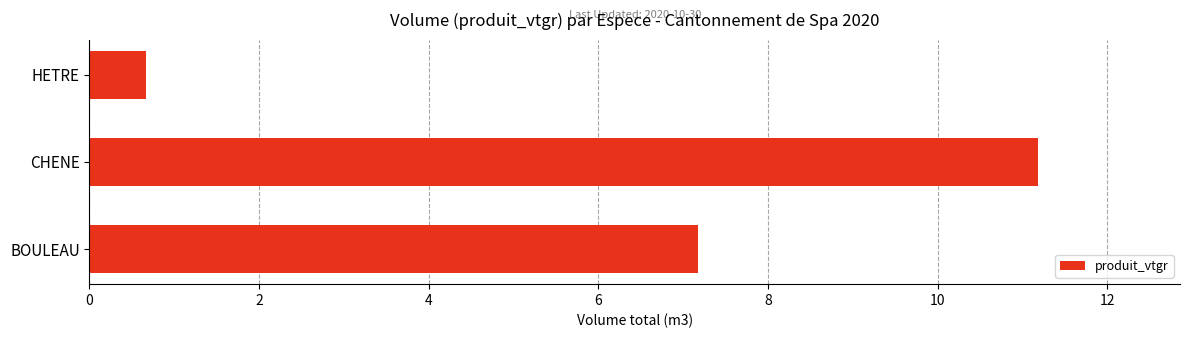

What is the approximate value at CHENE?

11.2